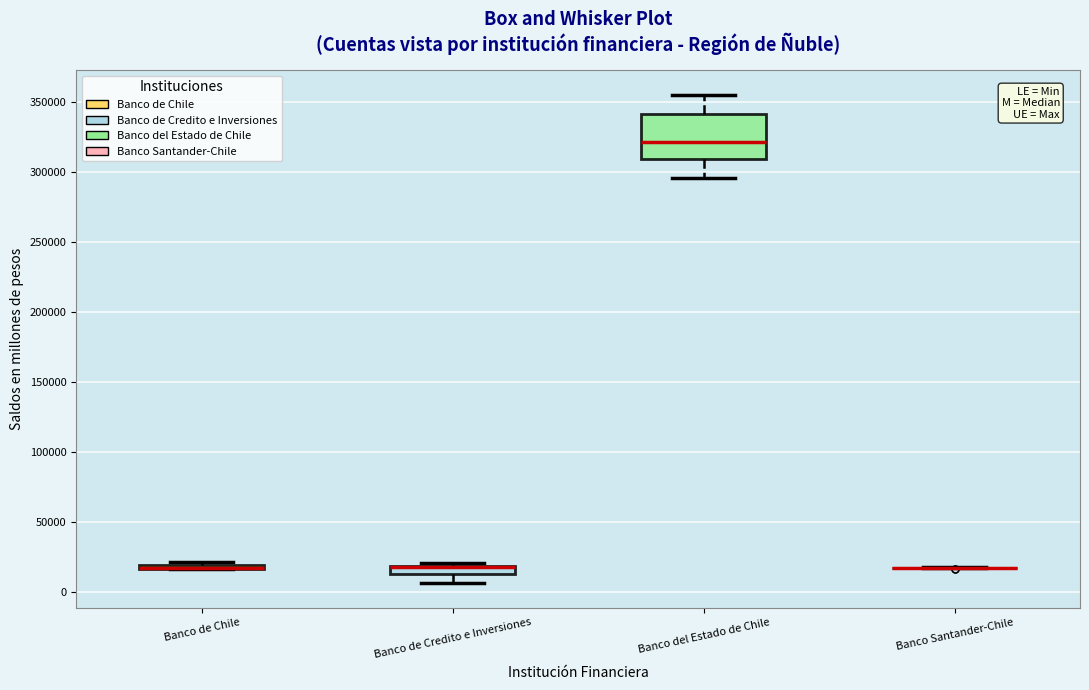

Comparing the boxes themselves (not the whiskers), which one is the tallest?

Banco del Estado de Chile